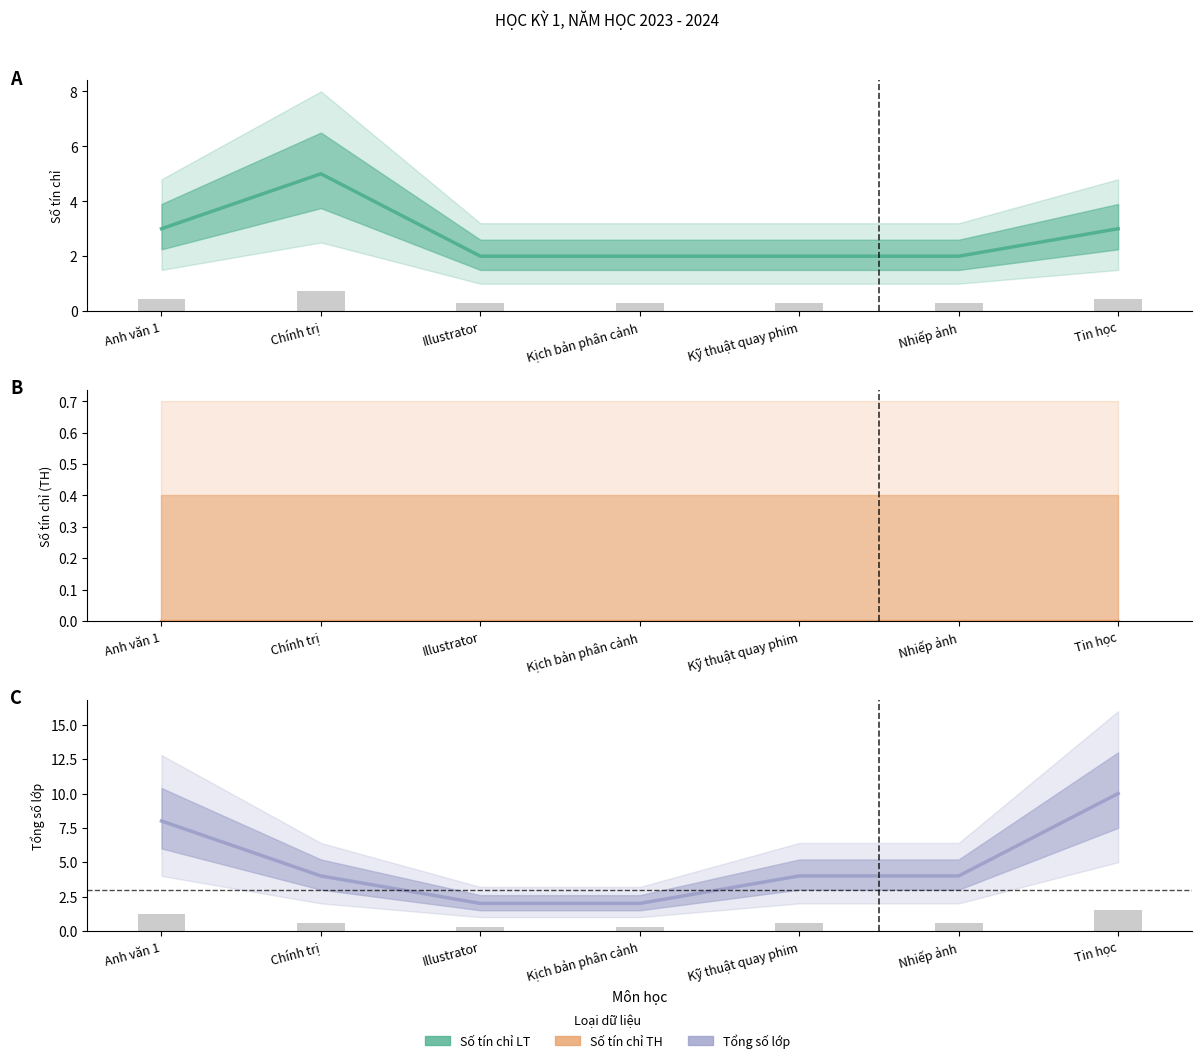

What is the label of the 2nd bar from the right?

Nhiếp ảnh